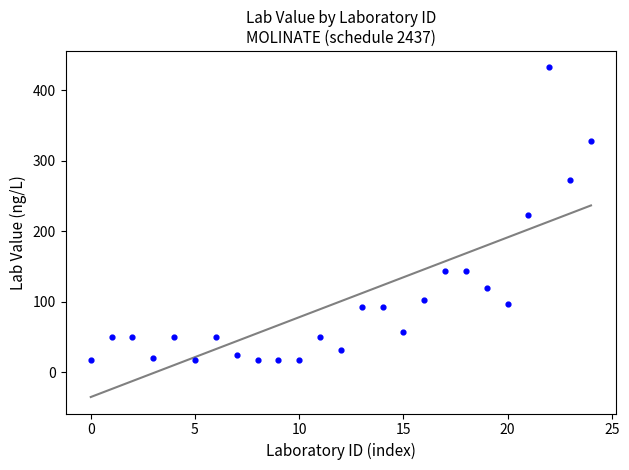

What is the range of Y values (max minus min)?

414.0